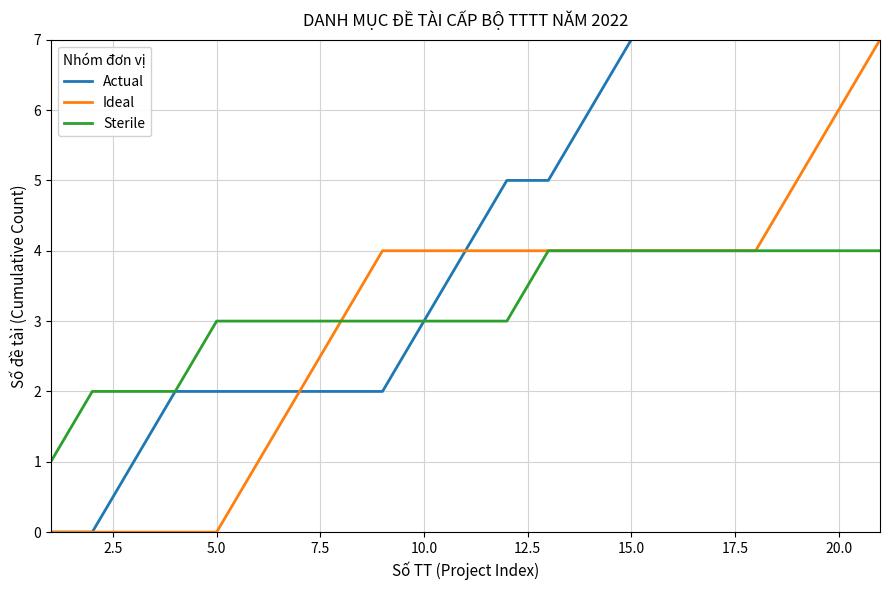

Is it true that Sterile equals 3 at 10.0?

True